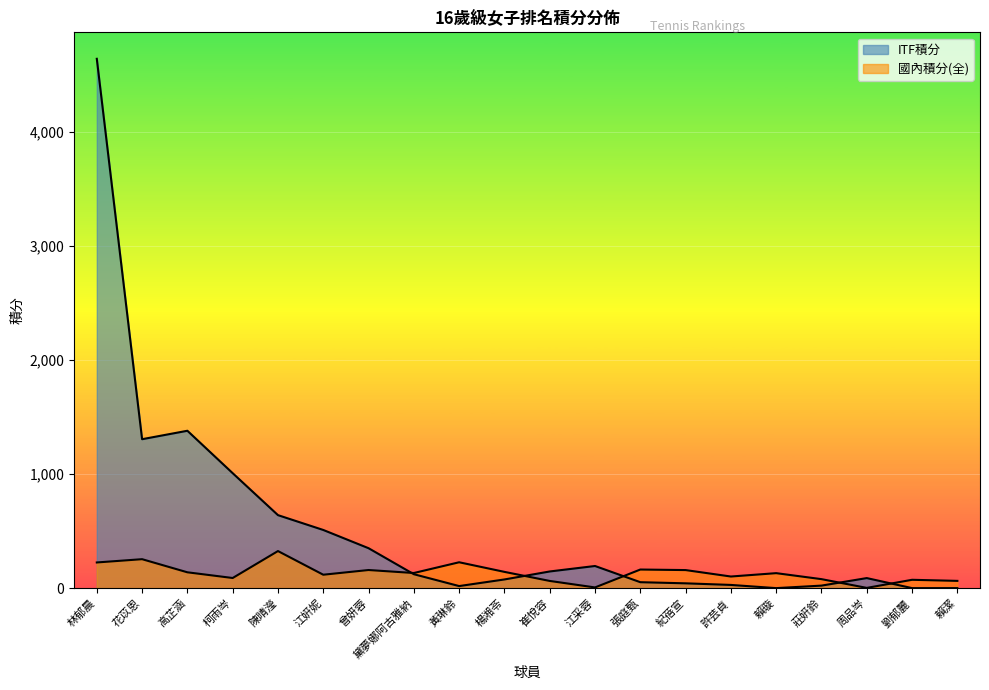

What is the average value of the ITF積分 series?

531.2